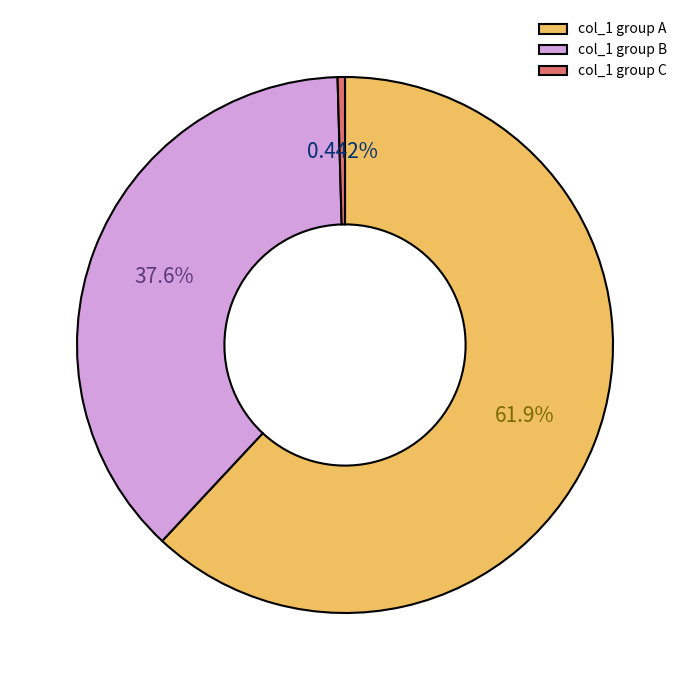

Approximately how many times larger is the value at col_1 group B compared to col_1 group A?

0.6